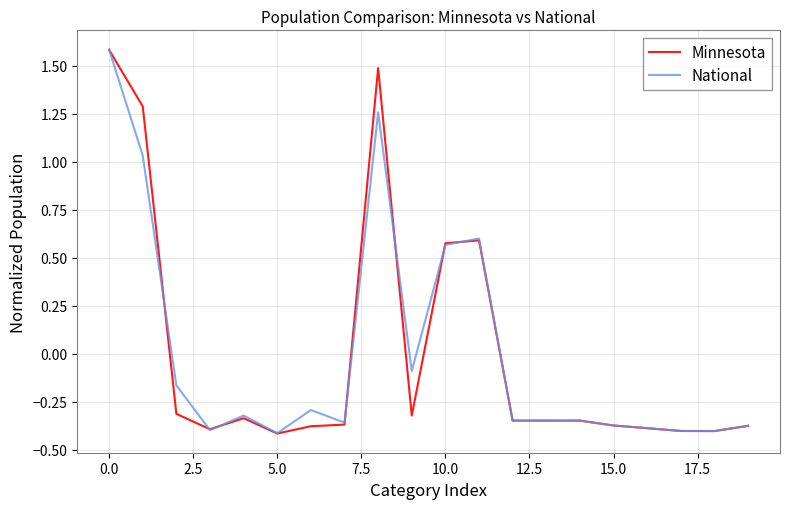

What is the maximum value shown in the chart?

1.6